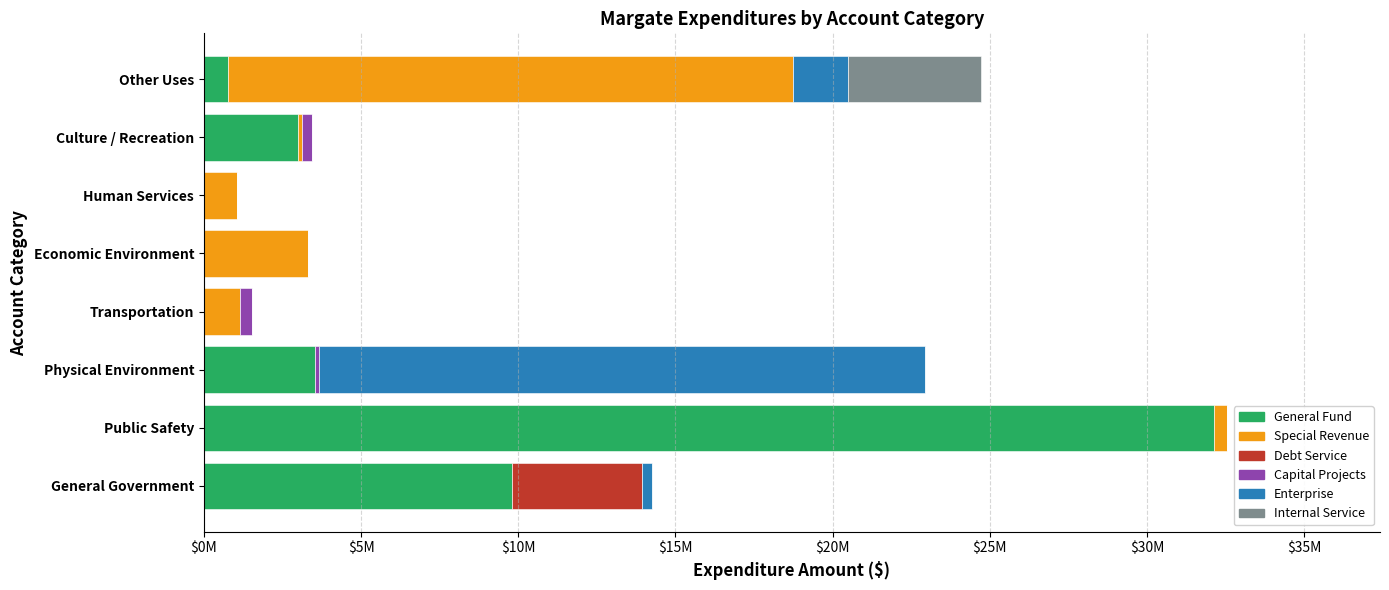

What are all the series names shown in the legend?

General Fund, Special Revenue, Debt Service, Capital Projects, Enterprise, Internal Service